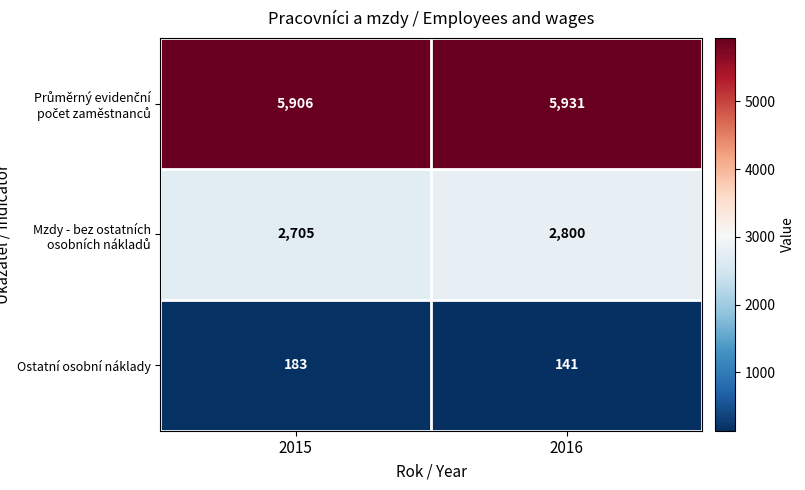

What is the average value of the Ostatní osobní náklady series?

162